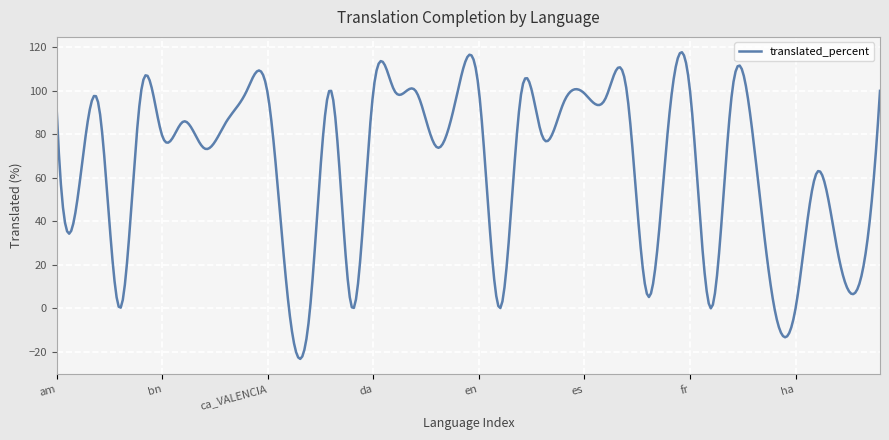

What is the difference between the maximum and minimum values?

141.0